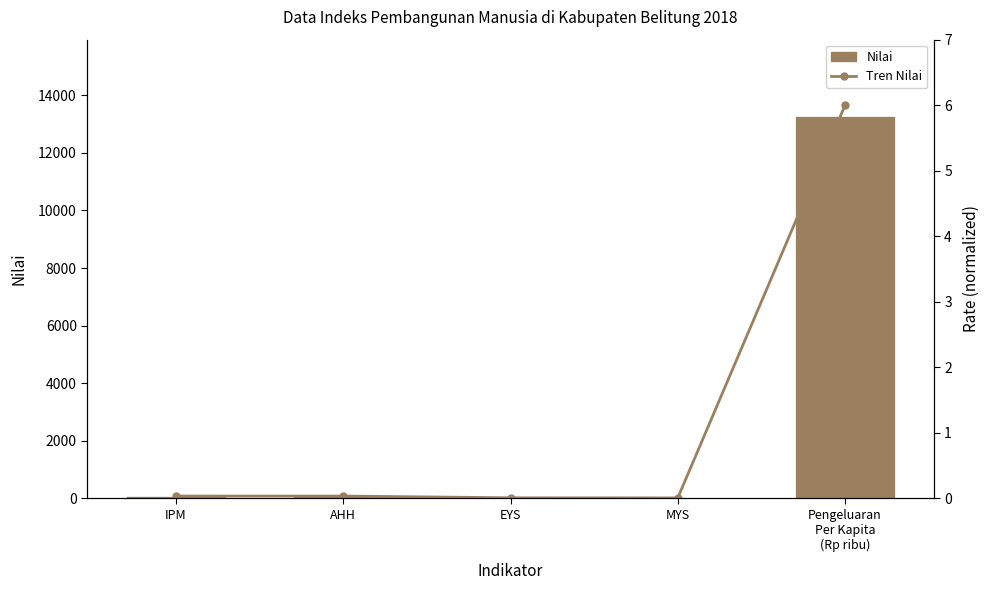

The Incidence rate (normalized) series shows 0.0 at AHH. True or false?

False